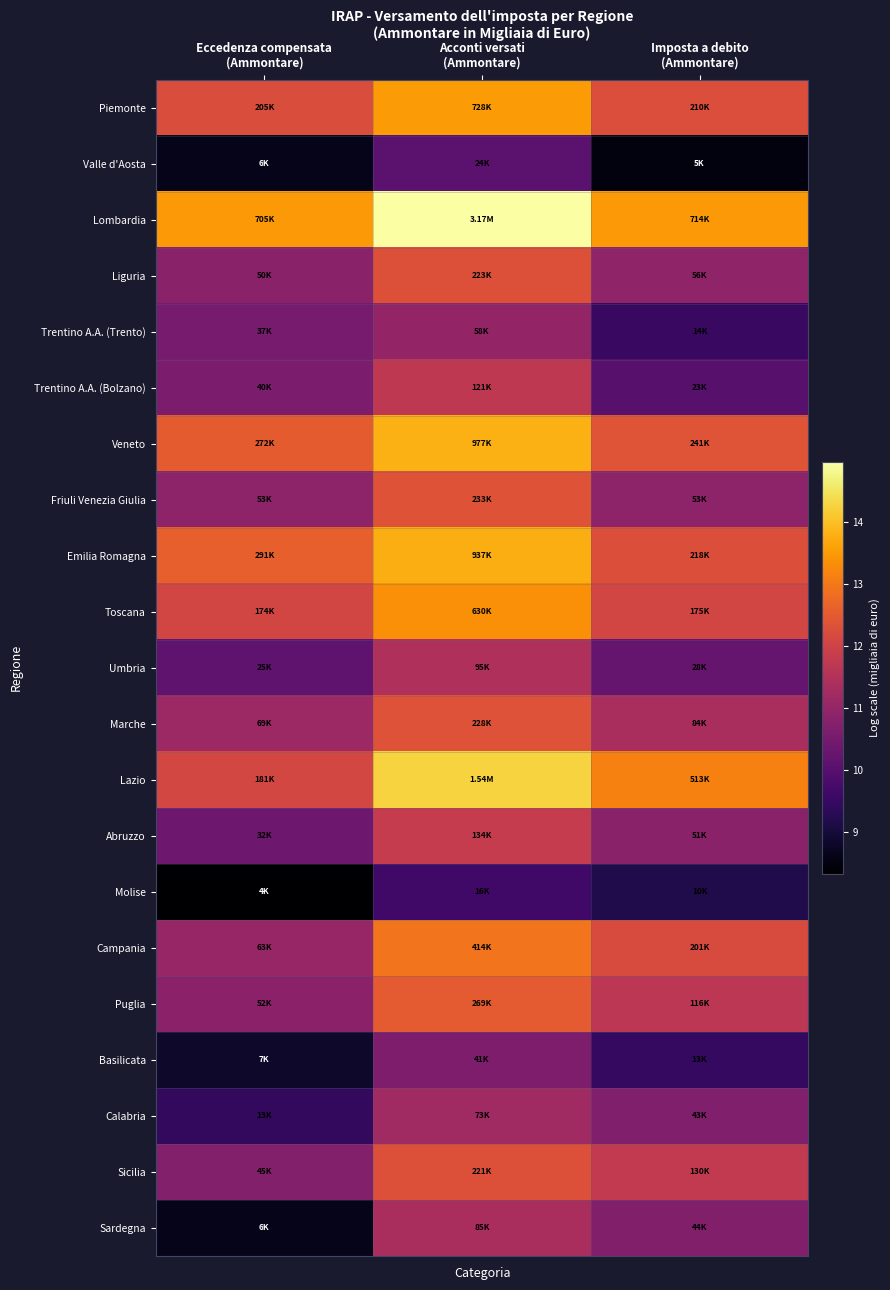

Count the number of data series in this chart.

21